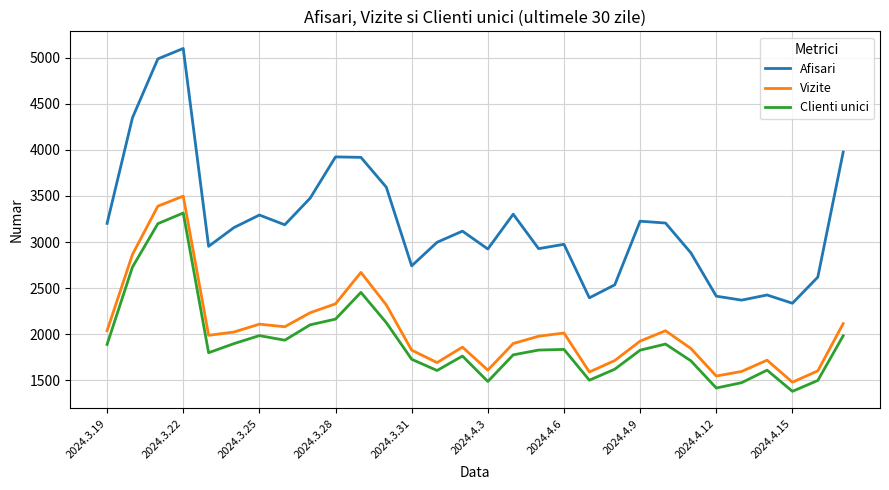

Which series has the largest total across all categories?

Afisari